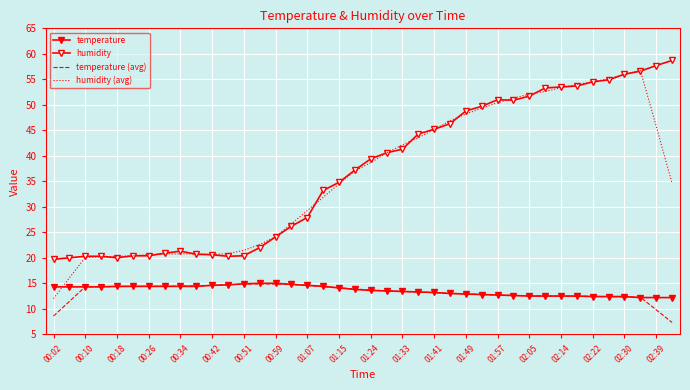

Reading left to right, transcribe all the data shown in this chart.

temperature: 14.3	14.3	14.3	14.3	14.4	14.4	14.4	14.4	14.4	14.4	14.6	14.7	14.9	15.0	15.0	14.8	14.6	14.4	14.1	13.8	13.6	13.5	13.4	13.3	13.2	13.0	12.9	12.8	12.7	12.6	12.5	12.5	12.5	12.5	12.4	12.4	12.4	12.2	12.2	12.2
humidity: 19.7	20.0	20.3	20.3	20.0	20.4	20.4	20.9	21.3	20.7	20.6	20.3	20.4	22.0	24.1	26.2	27.9	33.2	34.8	37.2	39.4	40.6	41.3	44.3	45.2	46.3	48.8	49.7	51.0	50.9	51.7	53.3	53.5	53.7	54.5	54.9	56.0	56.6	57.7	58.7
temperature (avg): 8.6	11.4	14.3	14.3	14.4	14.4	14.4	14.4	14.4	14.5	14.6	14.7	14.8	14.9	14.9	14.8	14.6	14.3	14.1	13.9	13.7	13.5	13.4	13.3	13.2	13.0	12.9	12.8	12.7	12.6	12.6	12.5	12.5	12.5	12.4	12.4	12.3	12.3	9.8	7.3
humidity (avg): 12.0	16.1	20.1	20.2	20.3	20.4	20.6	20.7	20.8	20.8	20.7	20.8	21.5	22.6	24.1	26.7	29.2	31.9	34.5	37.0	38.7	40.6	42.2	43.5	45.2	46.9	48.2	49.3	50.4	51.3	52.1	52.6	53.3	54.0	54.5	55.1	55.9	56.8	45.8	34.6